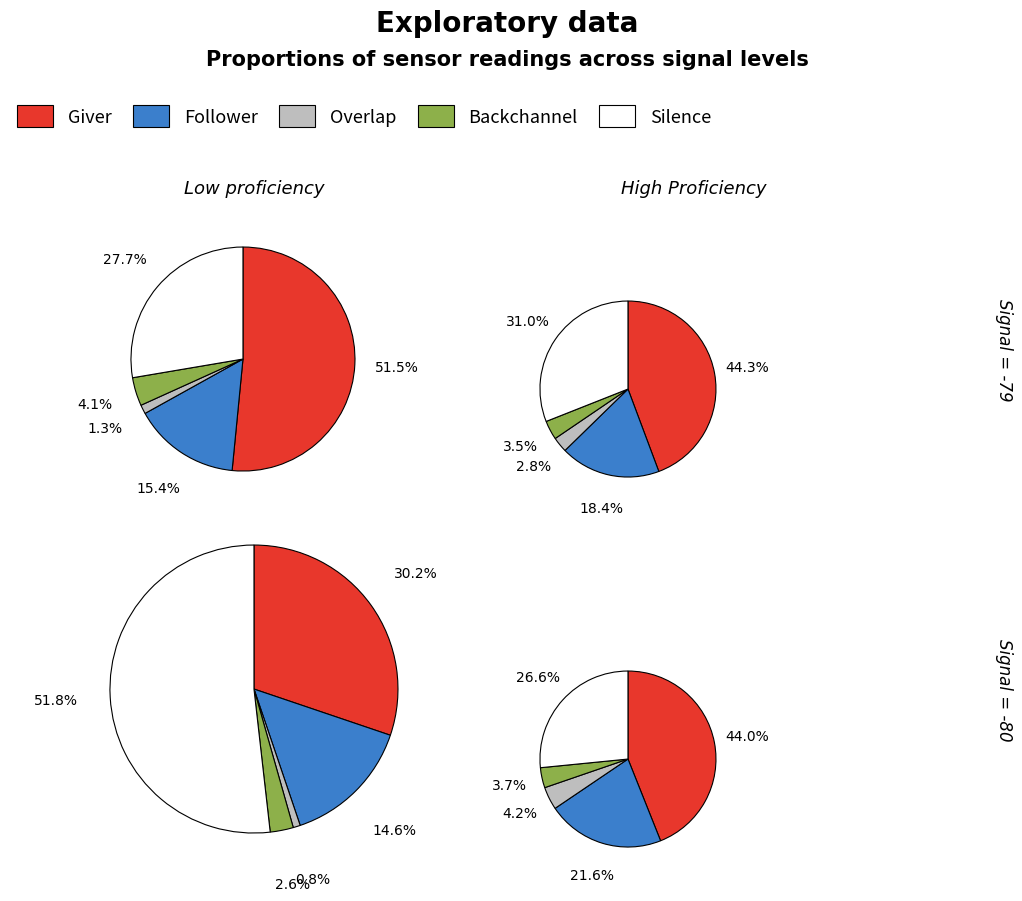

To the nearest percent, what is the average slice percentage?

20%